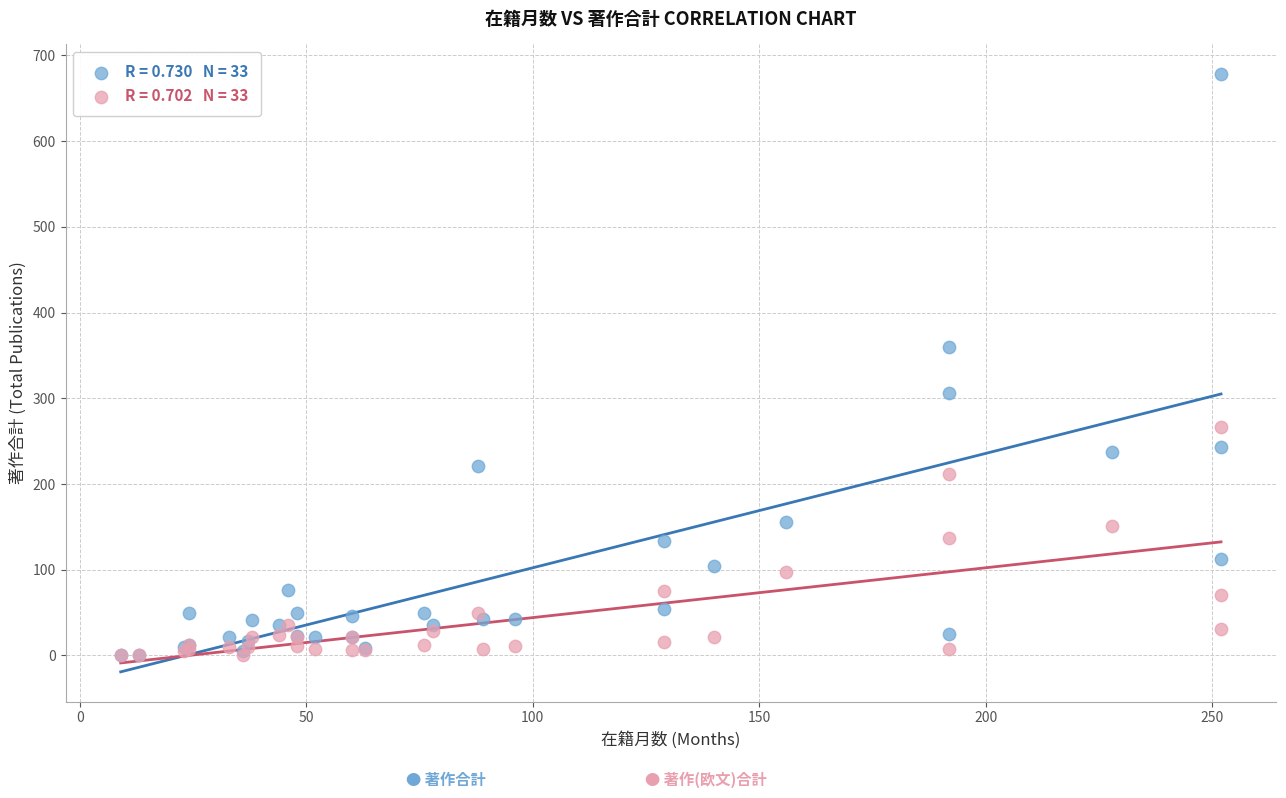

Across all series, what Y value is closest to 339?

360